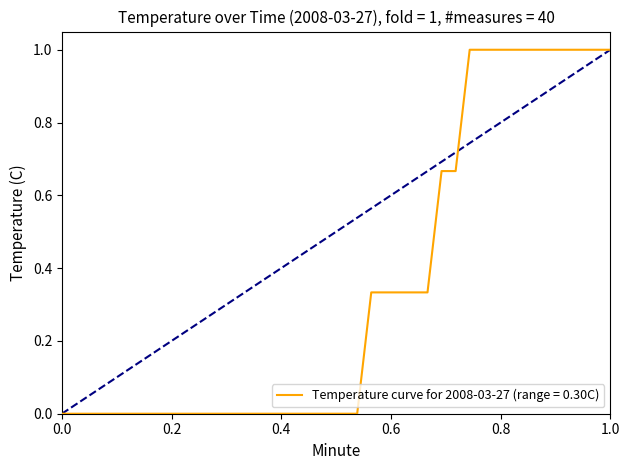

How many values are between 0 and 1?

40